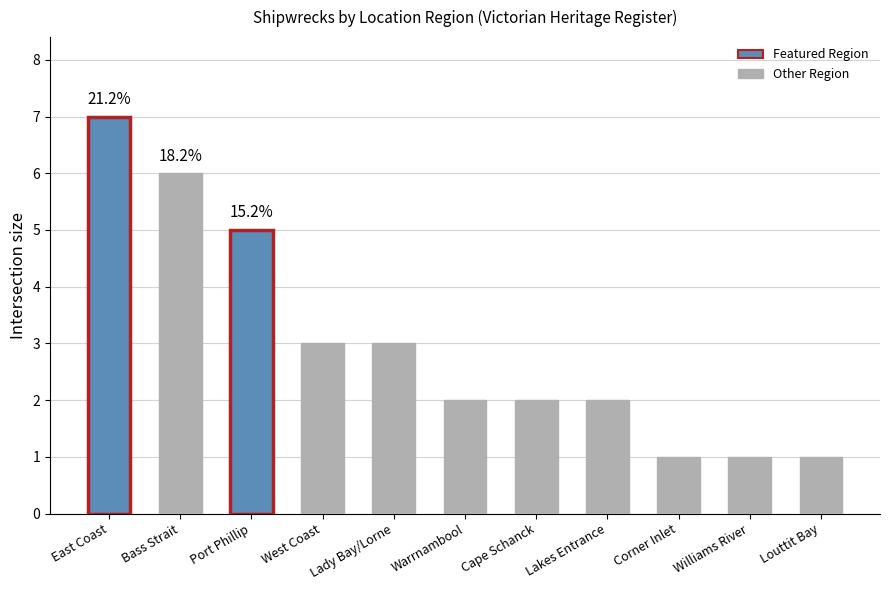

What value does the data have at Lady Bay/Lorne?

3